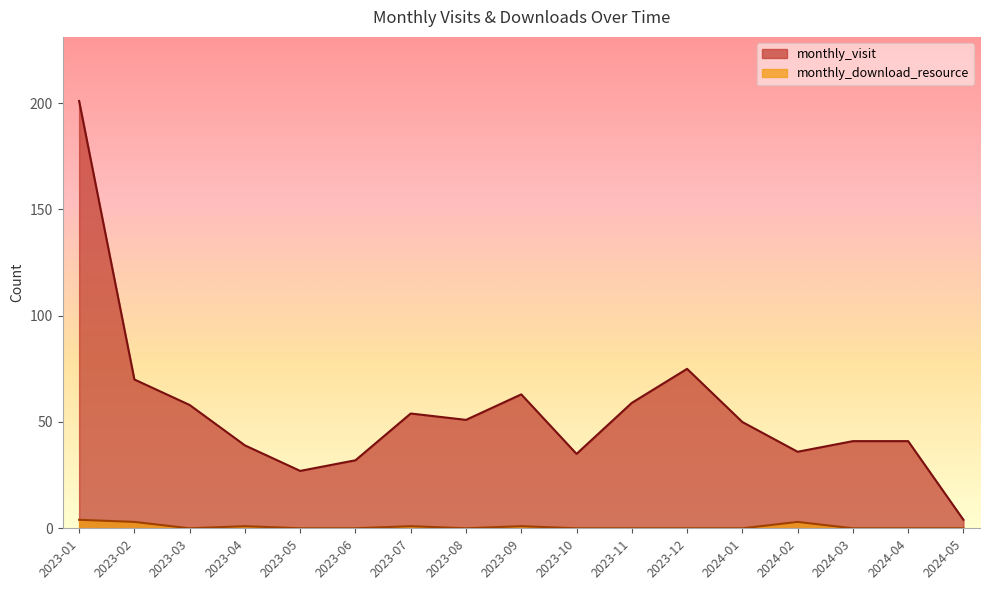

How many lines are shown in the chart?

2